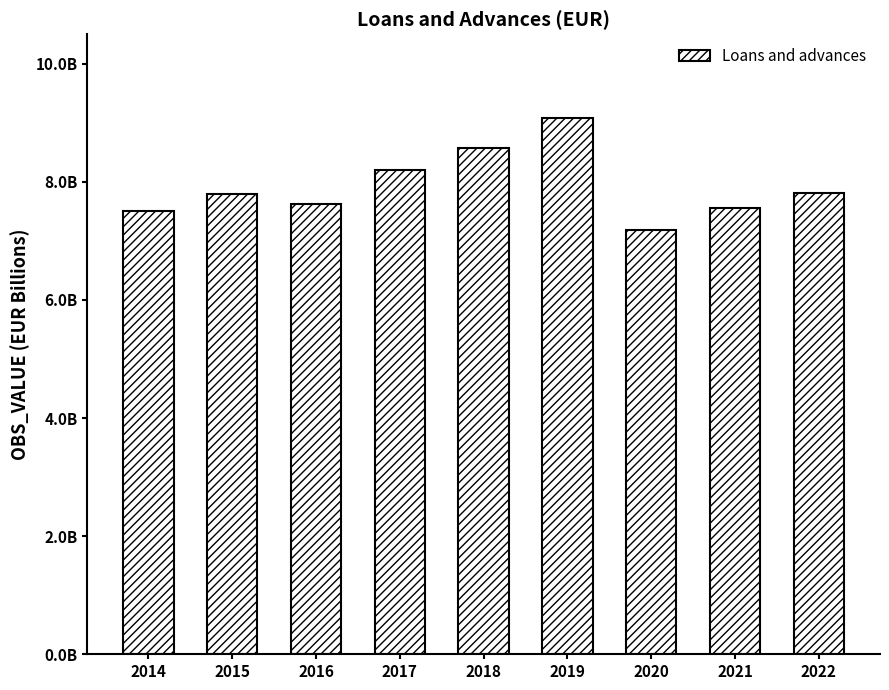

Where is the data nearest to the value 8129889041?

2017